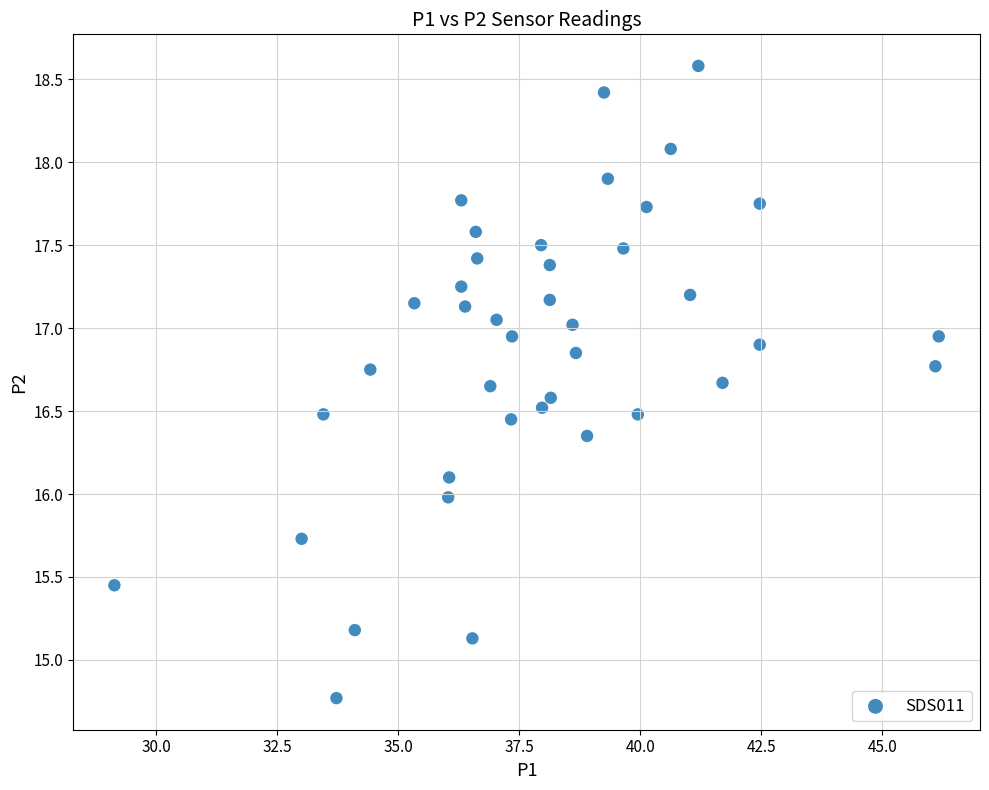

What is the range of X values (max minus min)?

17.0